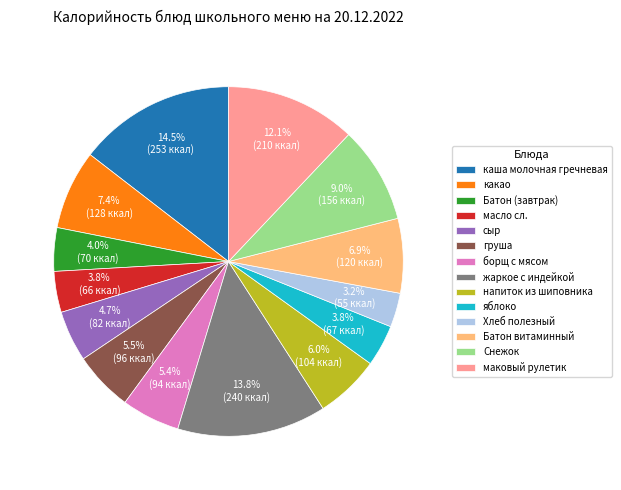

To the nearest percent, what portion does Снежок represent?

9%